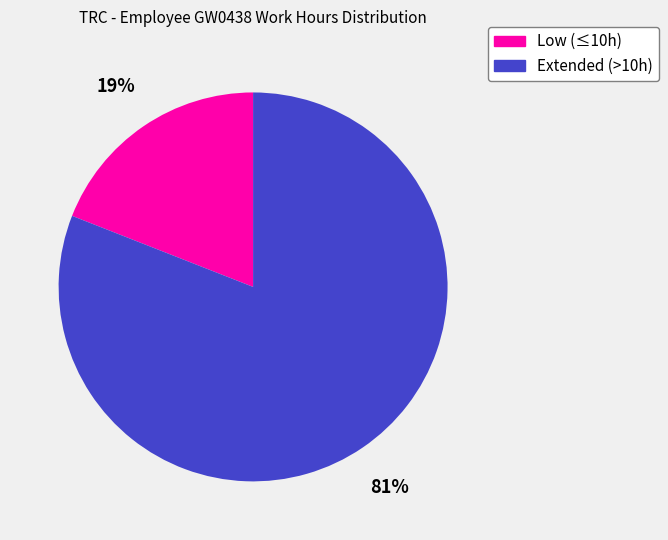

To the nearest percent, what is the difference between the largest and smallest slice percentages?

62%